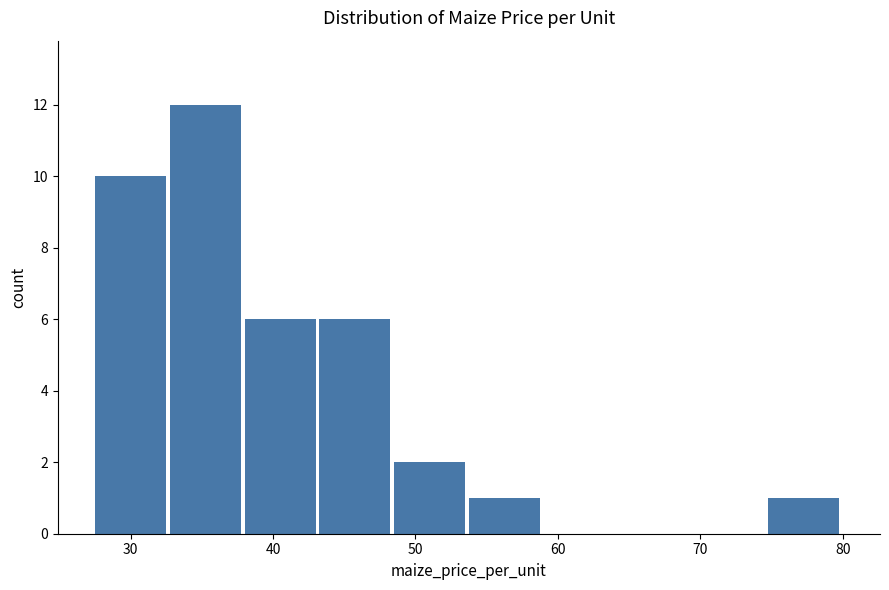

Reading left to right, transcribe this chart: for each bar, give the range it covers on the x-axis and its height. Neither the bar edges nor the heights are printed on the chart, so give them approximately, as read against the axes.

28 to 33: 10
33 to 38: 12
38 to 43: 6
43 to 49: 6
49 to 54: 2
54 to 59: 1
59 to 64: 0
64 to 70: 0
70 to 75: 0
75 to 80: 1